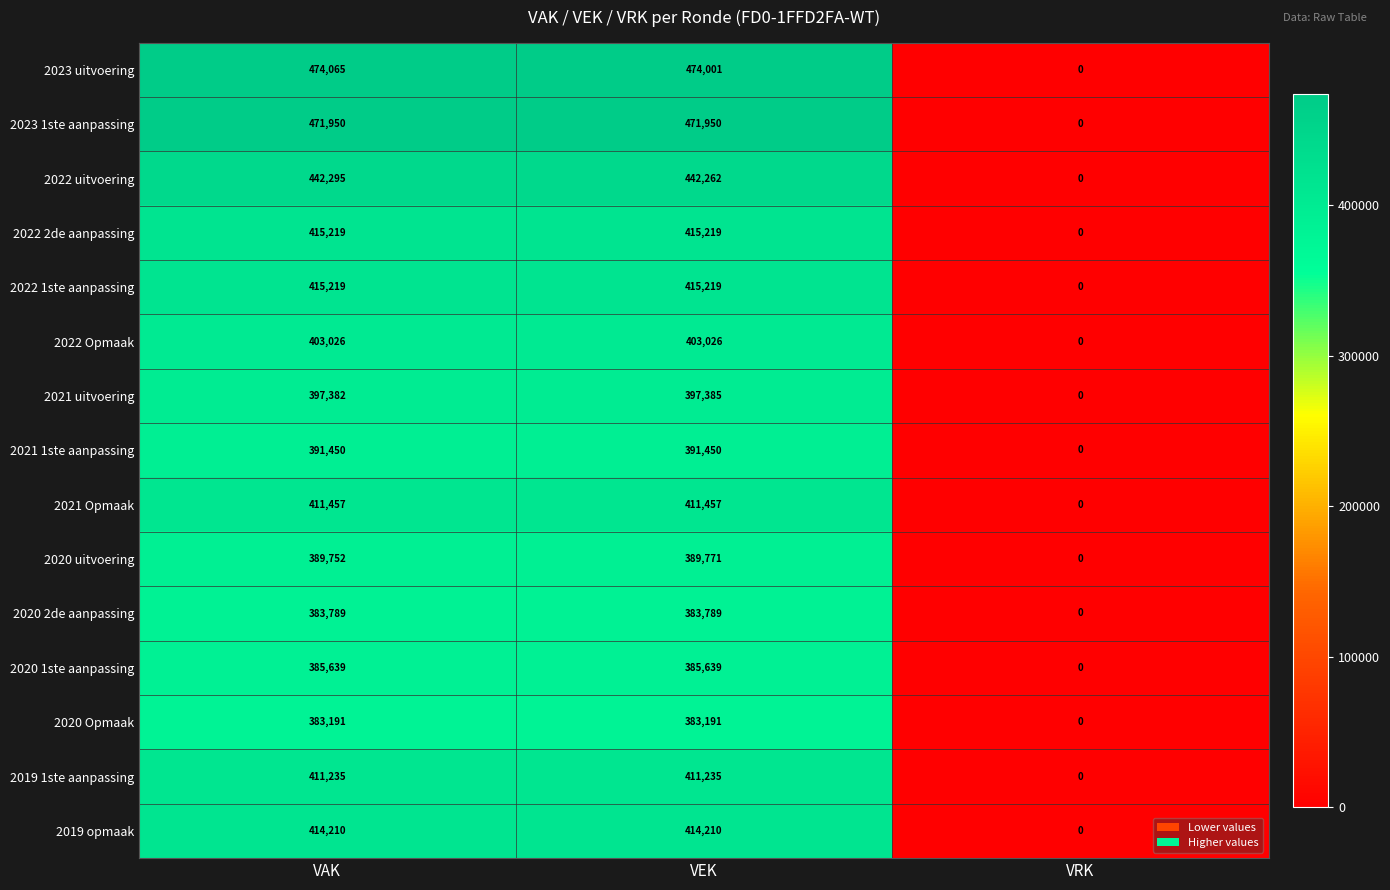

Which series has the largest total across all categories?

2023 uitvoering